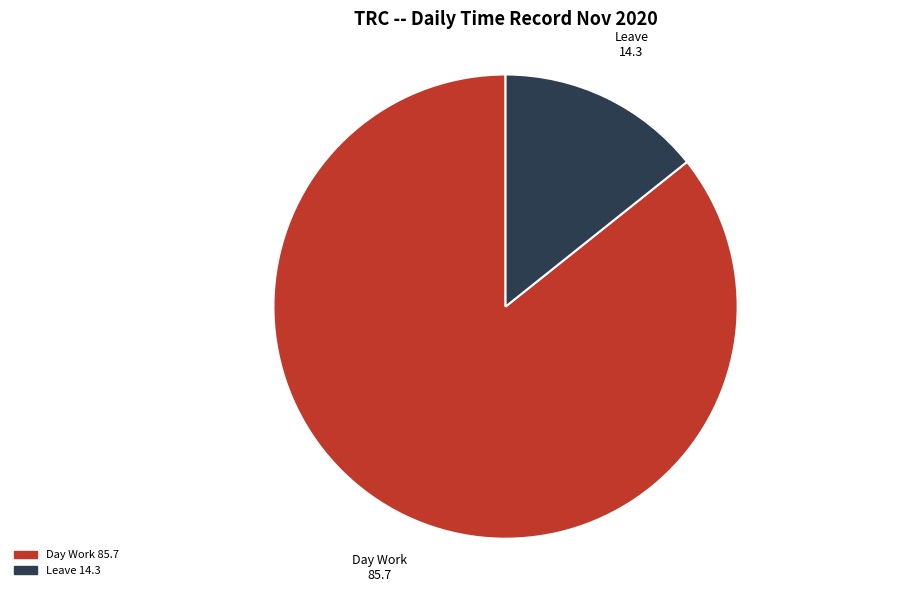

Combined, do Leave and Day Work account for over 50%?

Yes